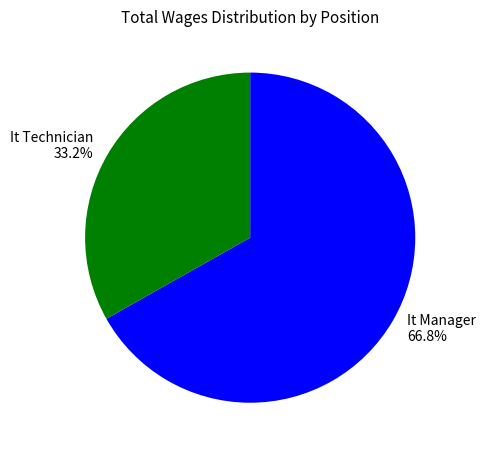

True or false: It Technician accounts for 33% of the total.

True